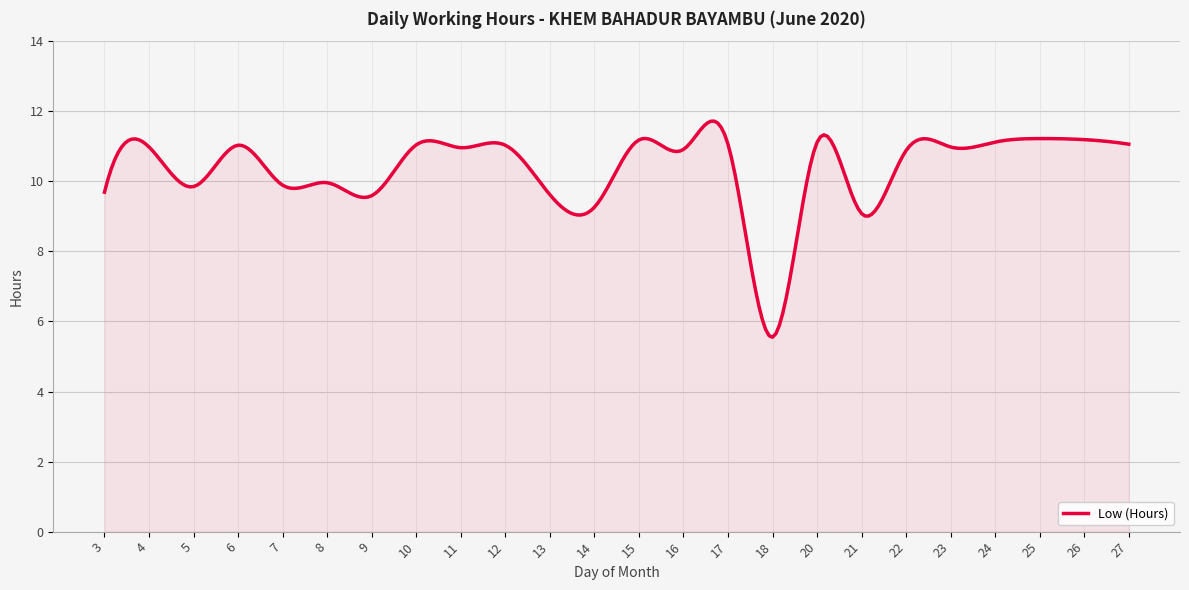

What is the greatest value displayed?

11.7